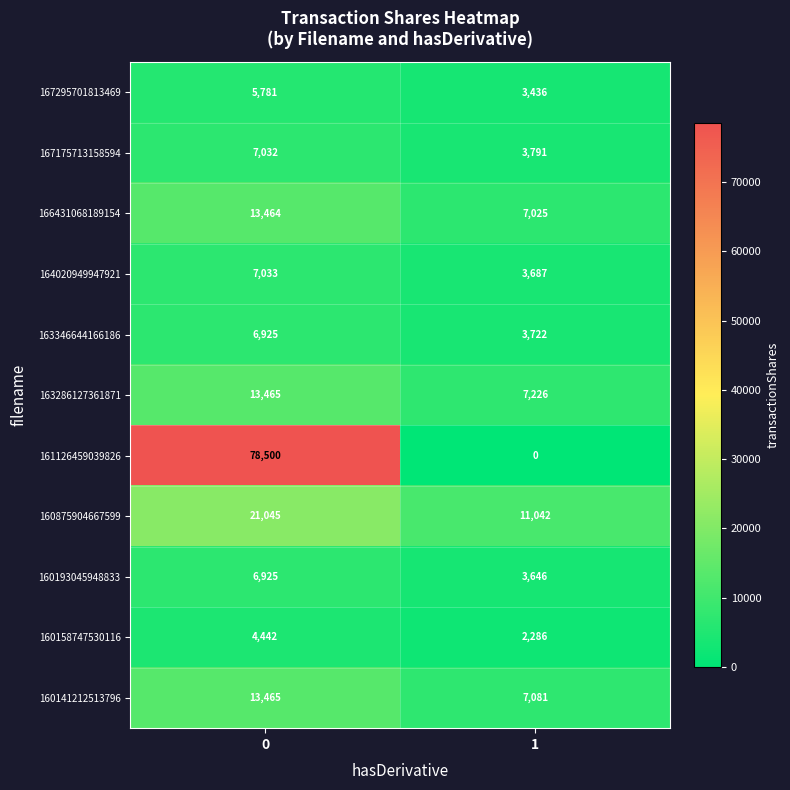

Between 0 and 1, which series saw the biggest shift?

161126459039826